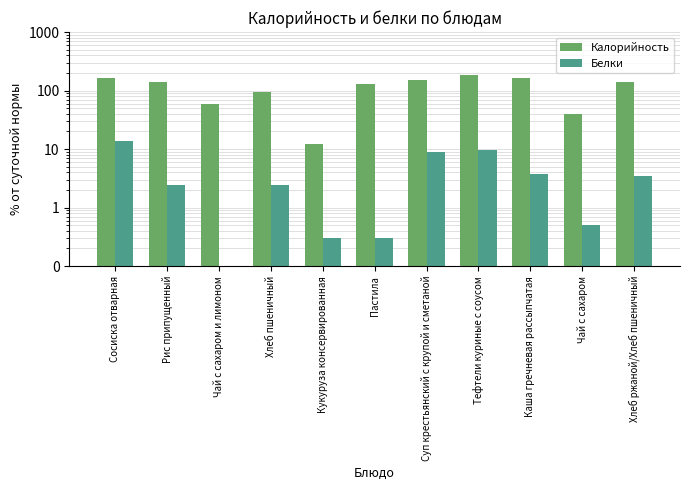

Which has a higher value, Чай с сахаром и лимоном or Каша гречневая рассыпчатая?

Каша гречневая рассыпчатая